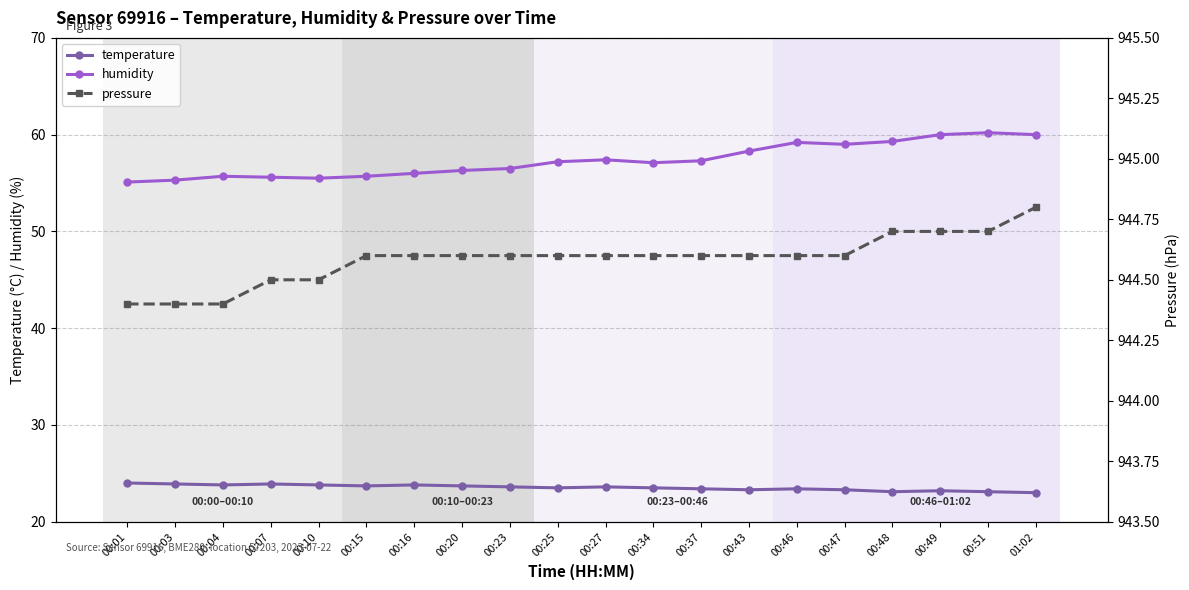

Reading left to right, list all the values displayed in this chart.

temperature: 24.0	23.9	23.8	23.9	23.8	23.7	23.8	23.7	23.6	23.5	23.6	23.5	23.4	23.3	23.4	23.3	23.1	23.2	23.1	23.0
humidity: 55.1	55.3	55.7	55.6	55.5	55.7	56.0	56.3	56.5	57.2	57.4	57.1	57.3	58.3	59.2	59.0	59.3	60.0	60.2	60.0
pressure: 944.4	944.4	944.4	944.5	944.5	944.6	944.6	944.6	944.6	944.6	944.6	944.6	944.6	944.6	944.6	944.6	944.7	944.7	944.7	944.8